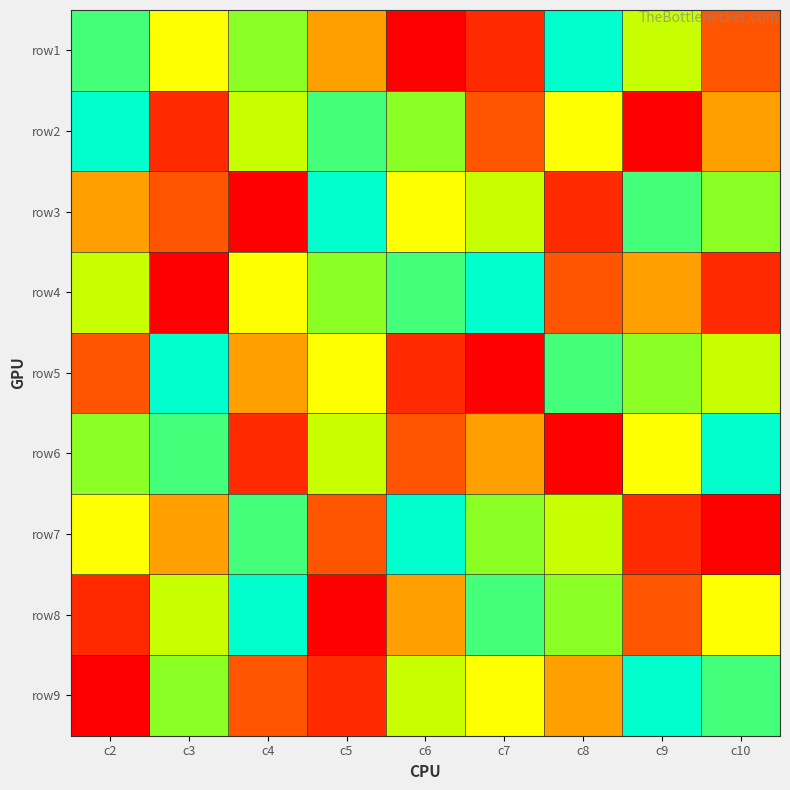

What is the smallest value displayed?

1